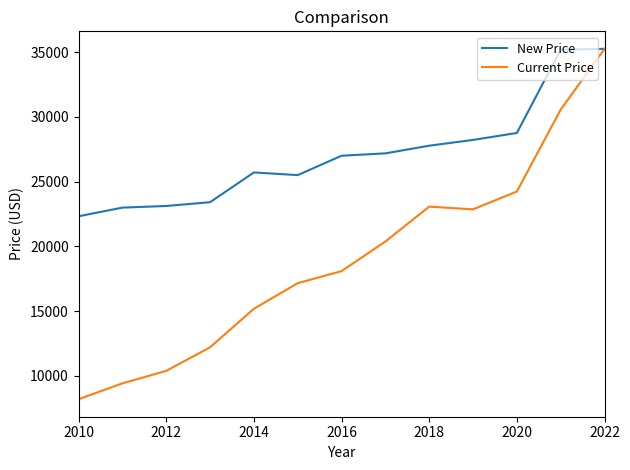

How many interior local valleys does the Current Price series have?

1